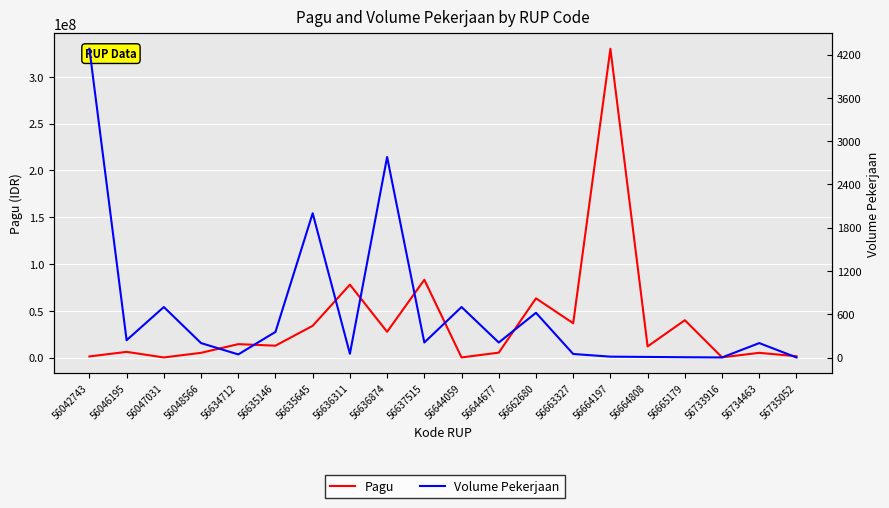

How many series are shown in this chart?

2